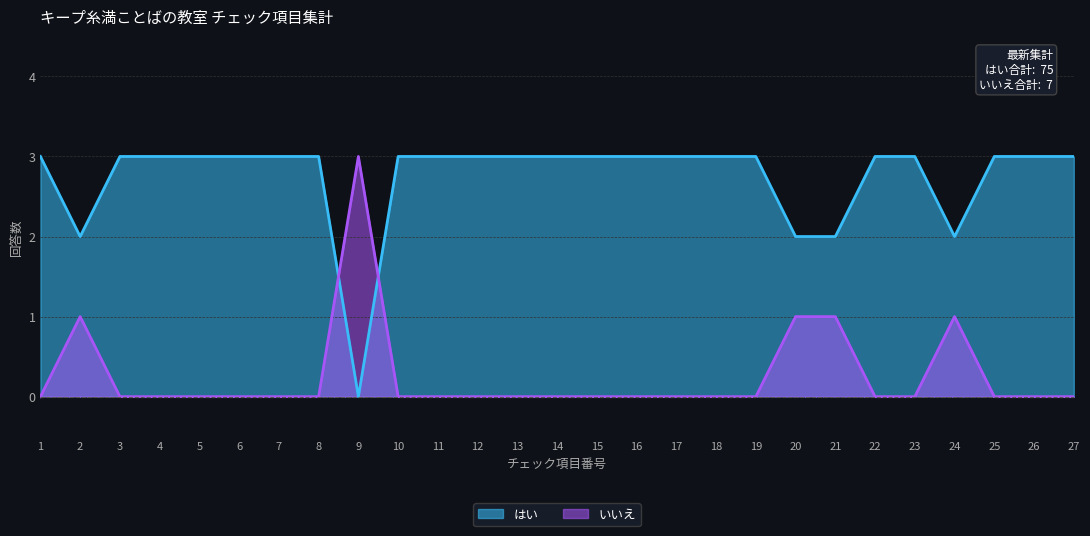

What are all the series names shown in the legend?

はい, いいえ